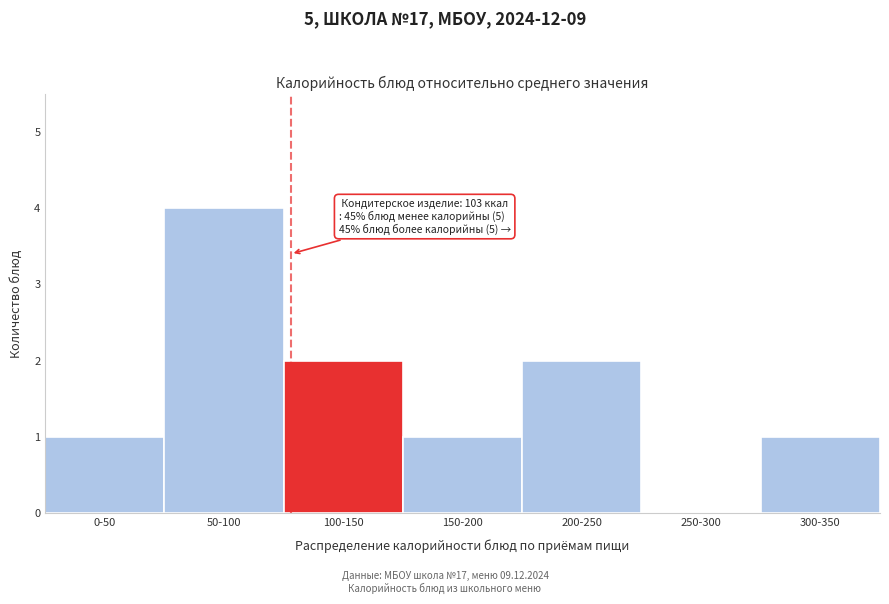

Reading left to right, transcribe all the data shown in this chart.

0-50=1	50-100=4	100-150=2	150-200=1	200-250=2	250-300=0	300-350=1